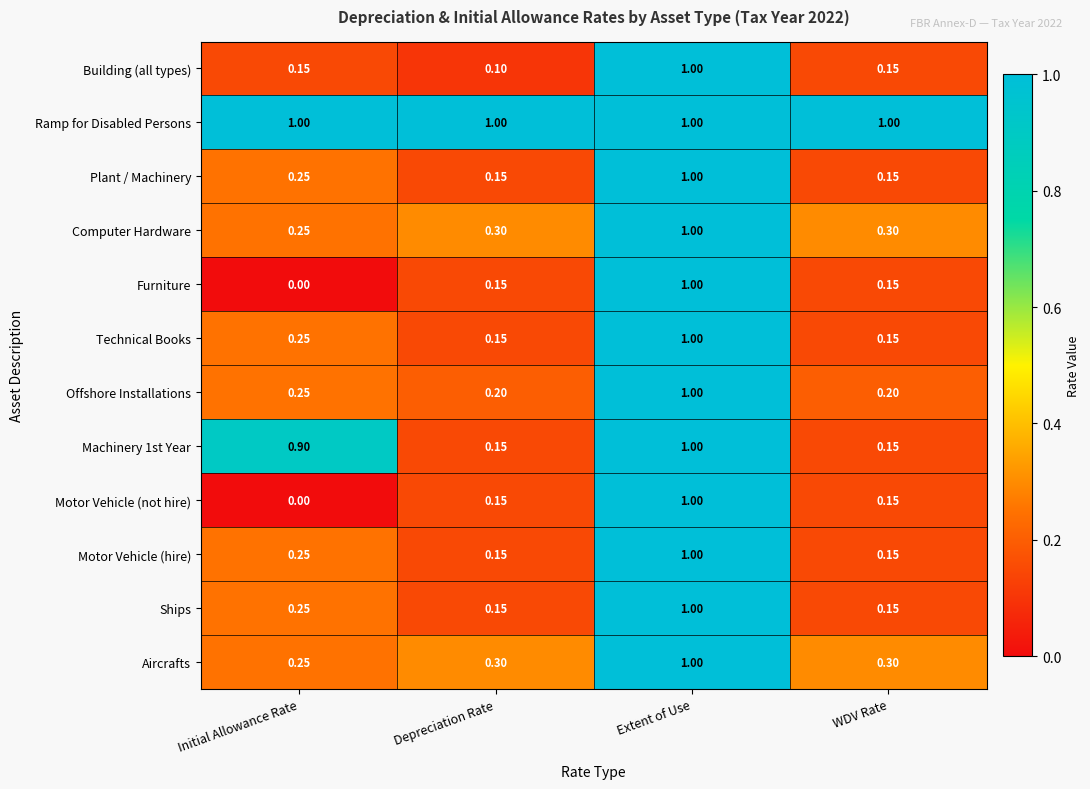

At which label does Machinery 1st Year reach its peak?

Extent of Use